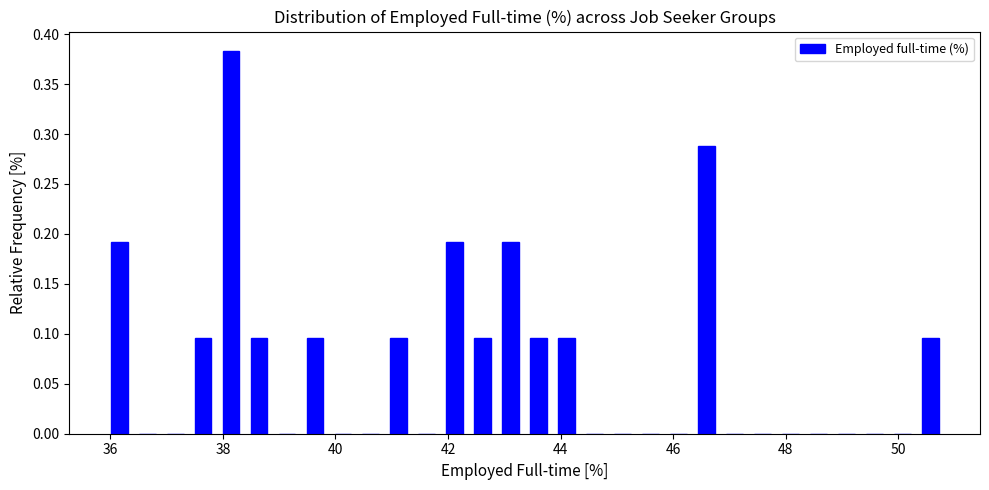

Read against the x-axis, roughly where is the centre of the tallest bar?

38.2